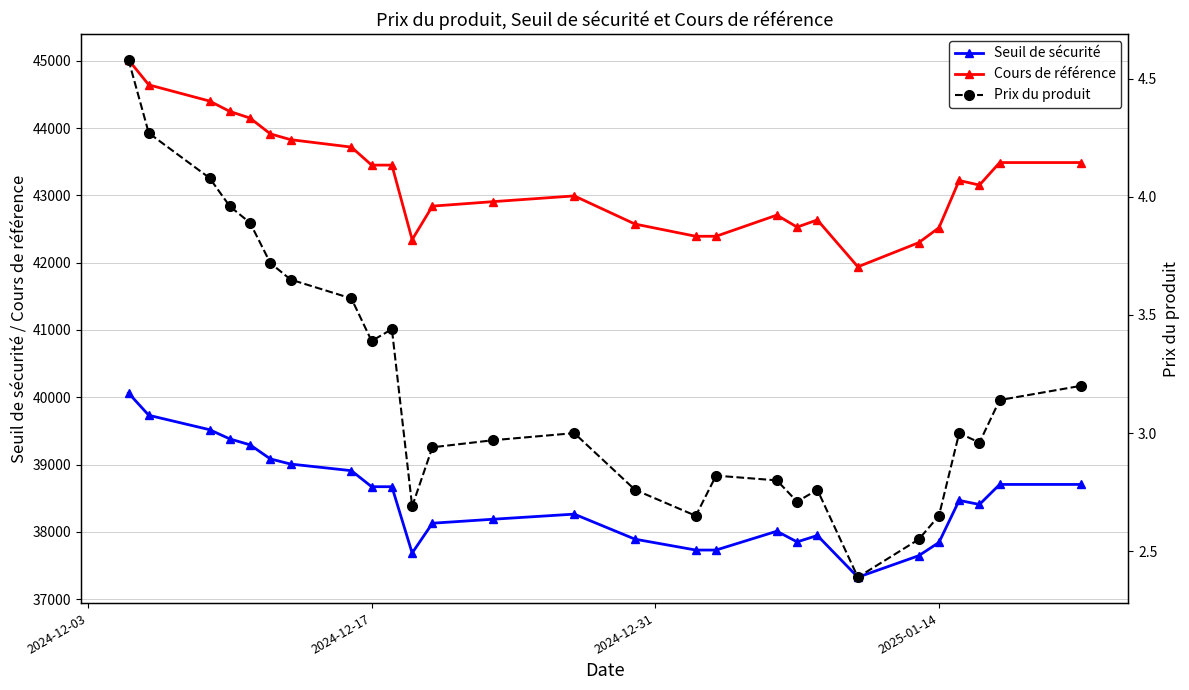

Which series has the largest total across all categories?

Cours de référence